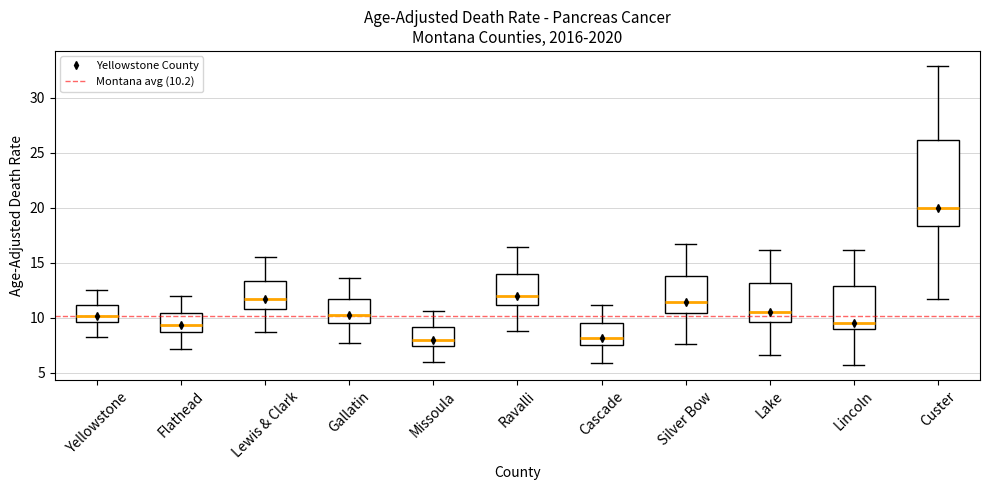

Which box has the highest median line?

Custer